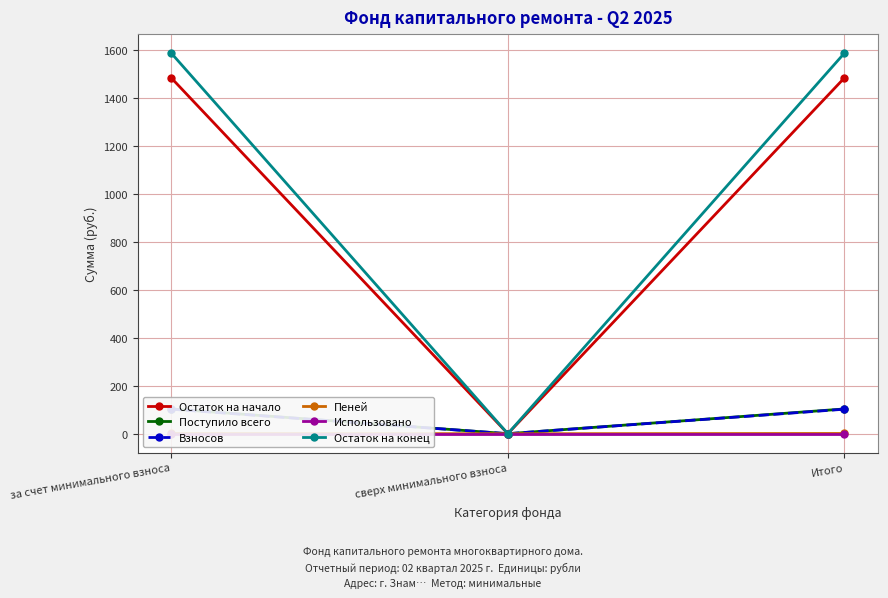

Reading left to right, list all the values displayed in this chart.

Остаток на начало: 1483.2	0.0	1483.2
Поступило всего: 103.2	0.0	103.2
Взносов: 102.2	0.0	102.2
Пеней: 1.0	0.0	1.0
Использовано: 0.0	0.0	0.0
Остаток на конец: 1586.4	0.0	1586.4